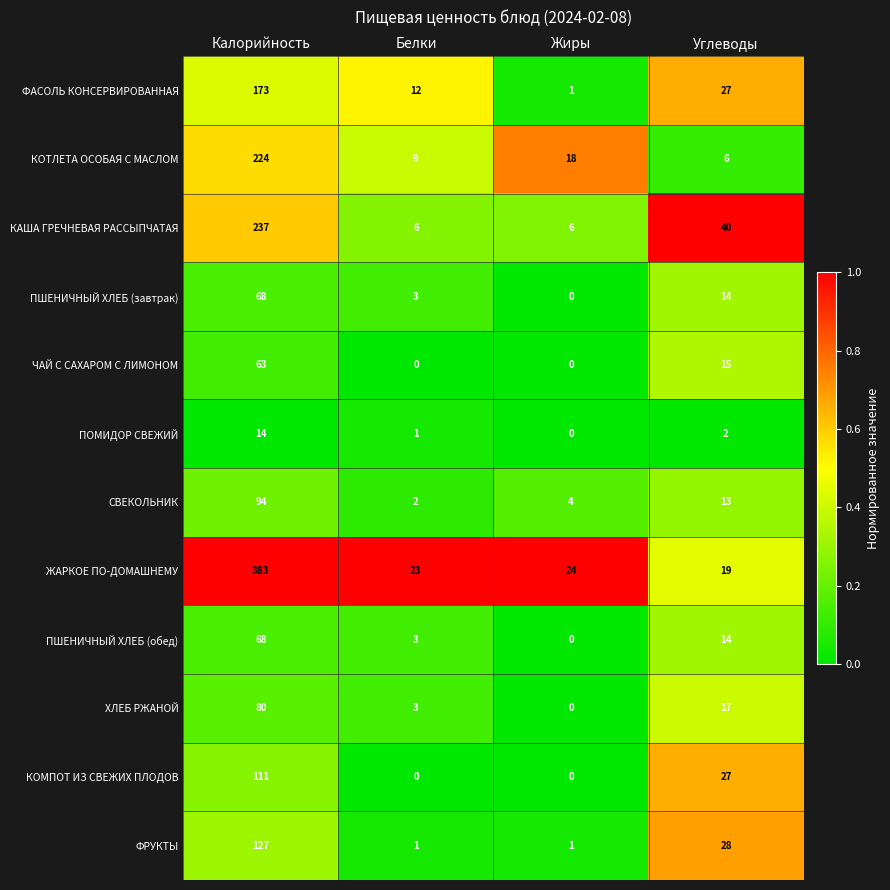

What is the maximum value shown in the chart?

383